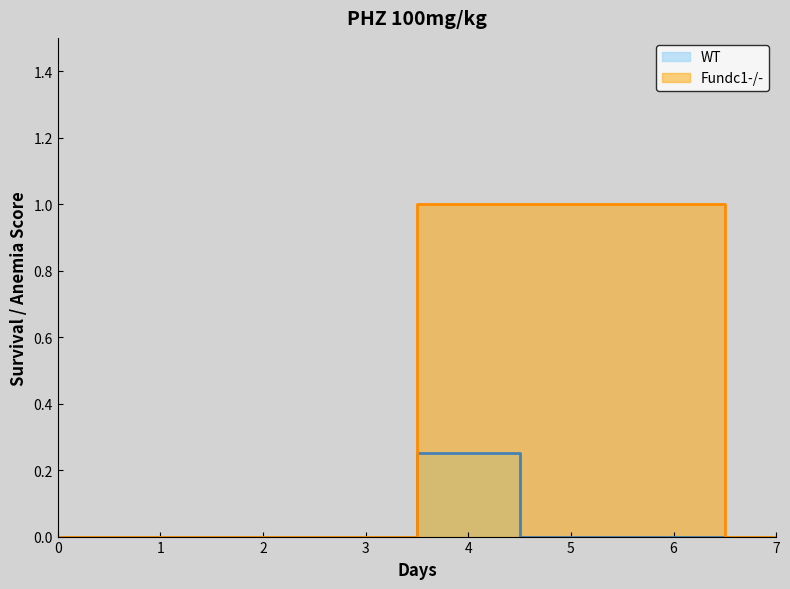

How many lines are shown in the chart?

2